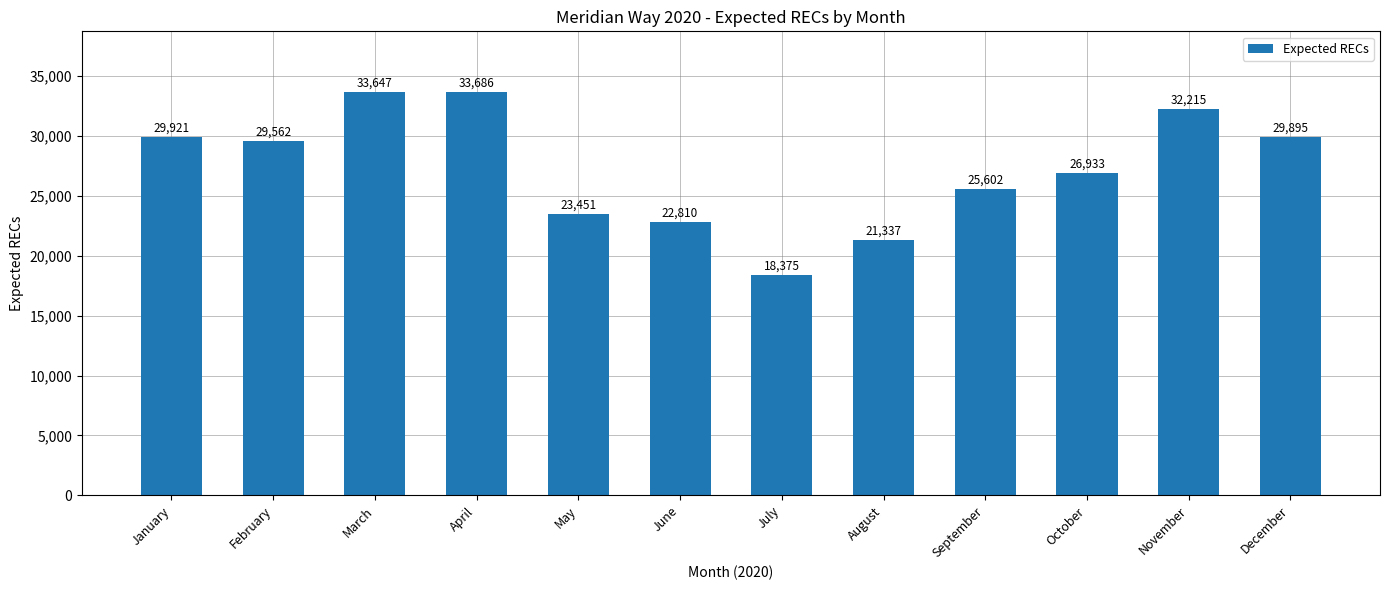

Between July and October, which is larger?

October